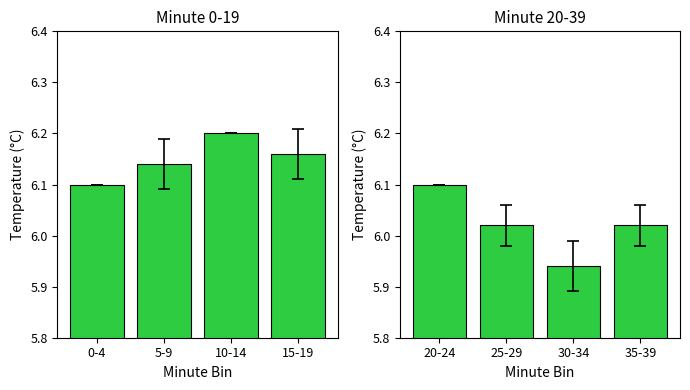

What is the label of the 3rd bar from the right?

5-9